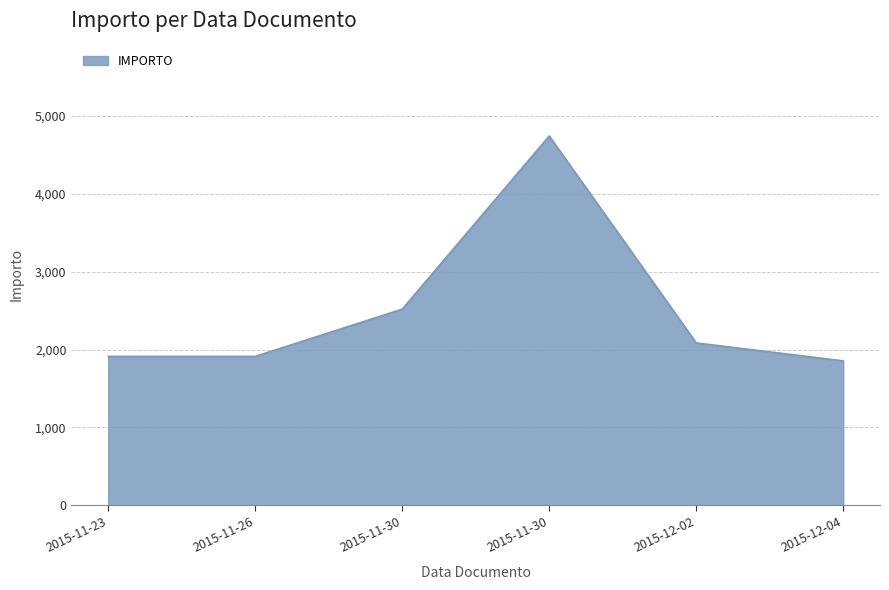

The value at 2015-11-23 is 1912.0. True or false?

True